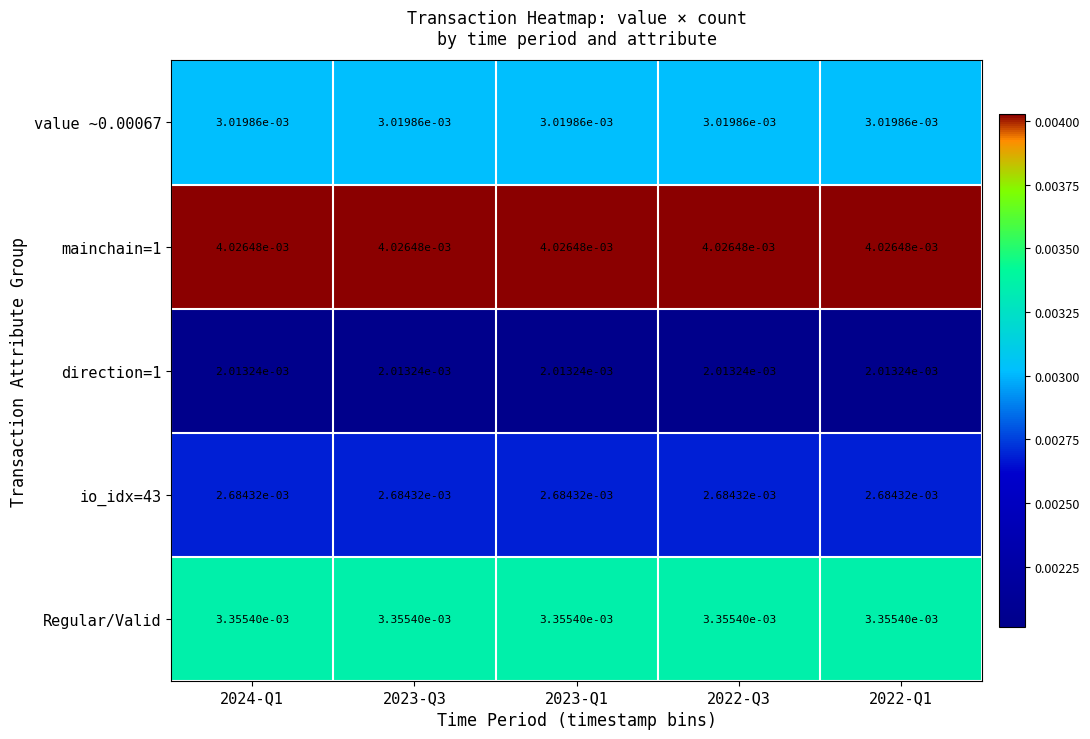

Is the value of Regular/Valid at 2022-Q1 greater than the value of direction=1 at 2024-Q1?

Yes